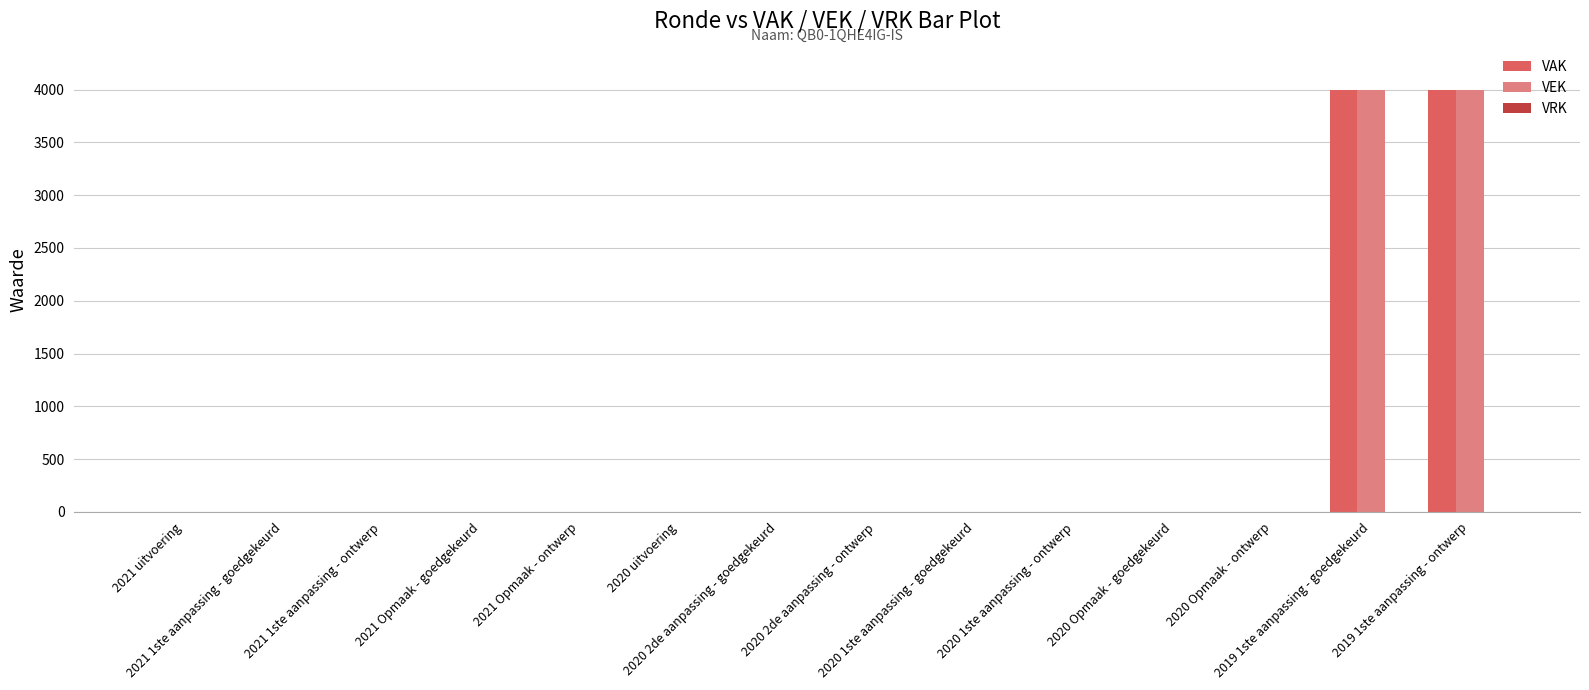

What is the maximum value shown in the chart?

4000